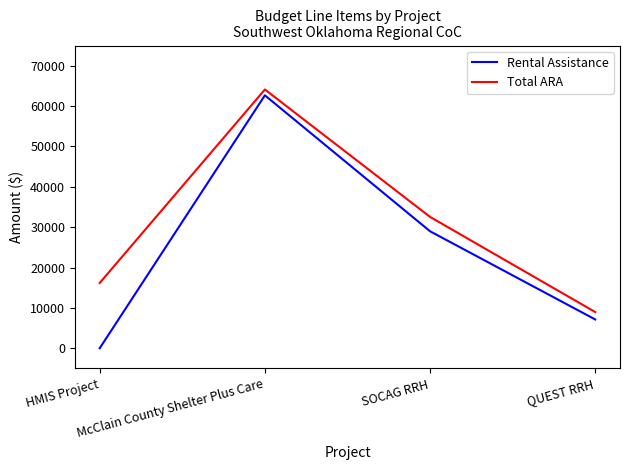

Which category has the highest value in the Total ARA series?

McClain County Shelter Plus Care